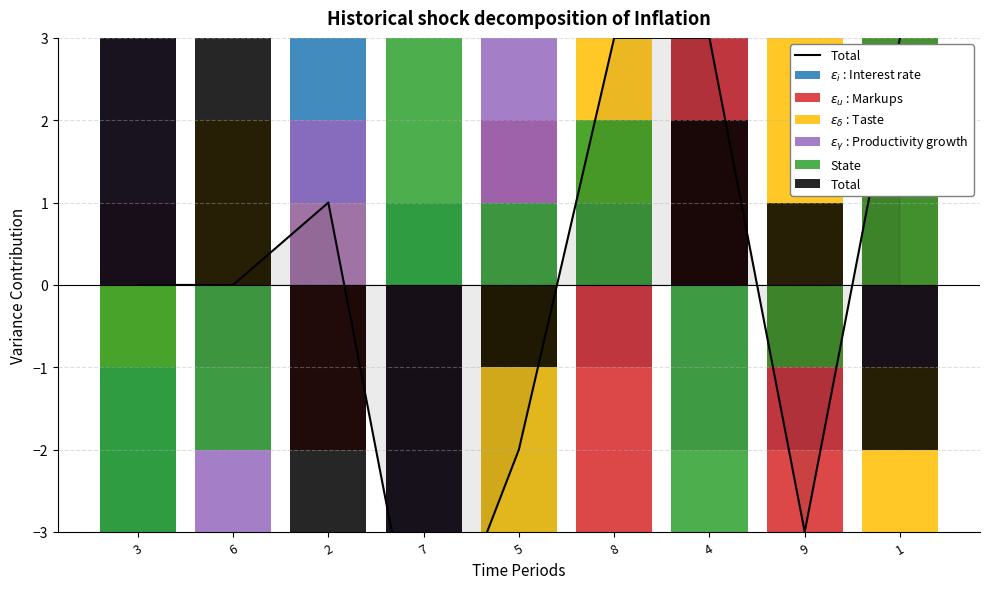

How many positive values does the State series have?

4